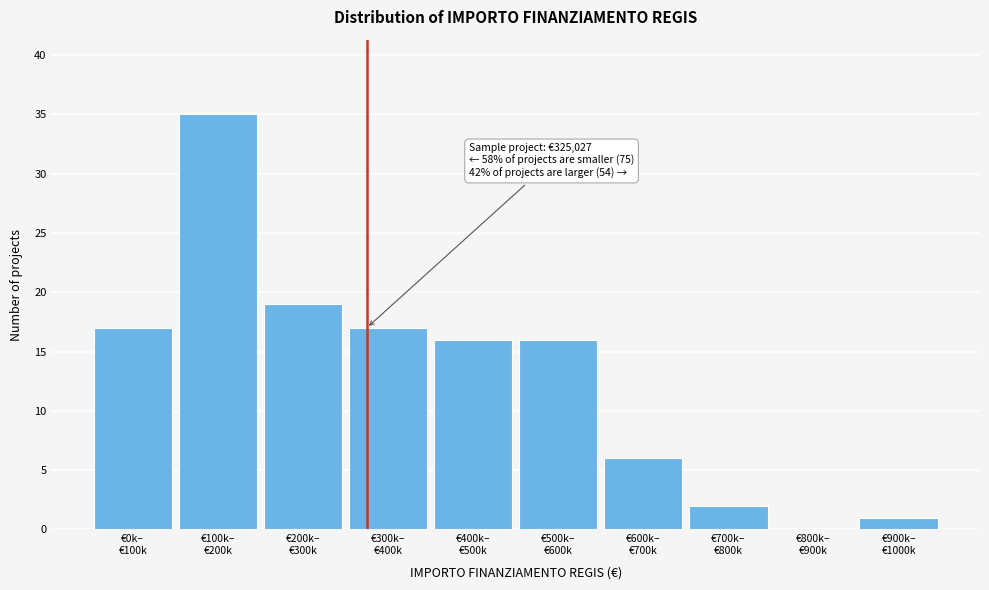

What is the maximum value shown in the chart?

35